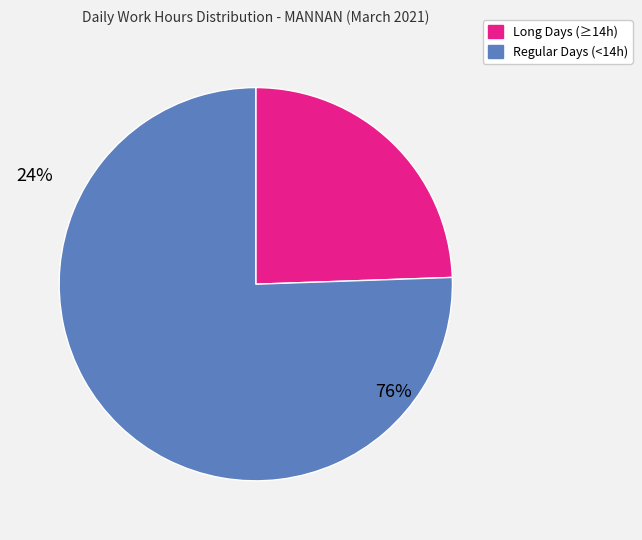

Combined, do Long Days (≥14h) and Regular Days (<14h) account for over 50%?

Yes